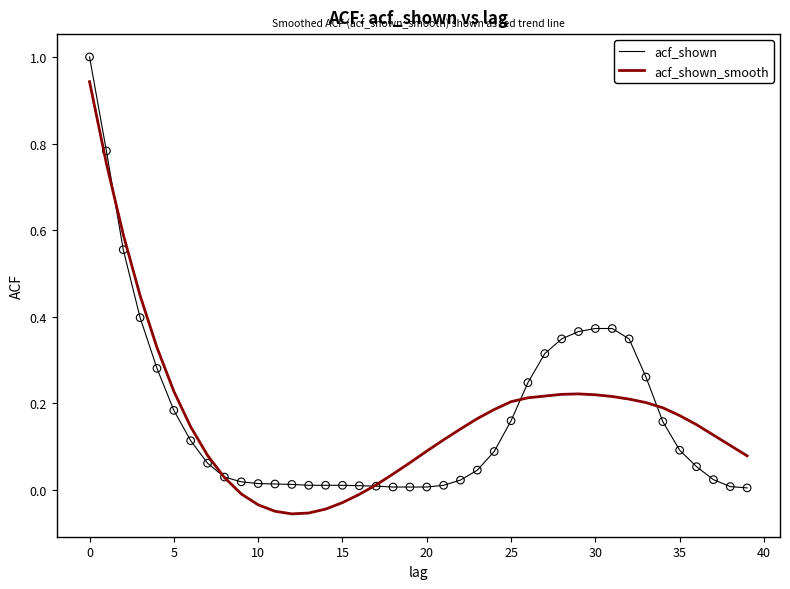

What is the maximum value shown in the chart?

1.0